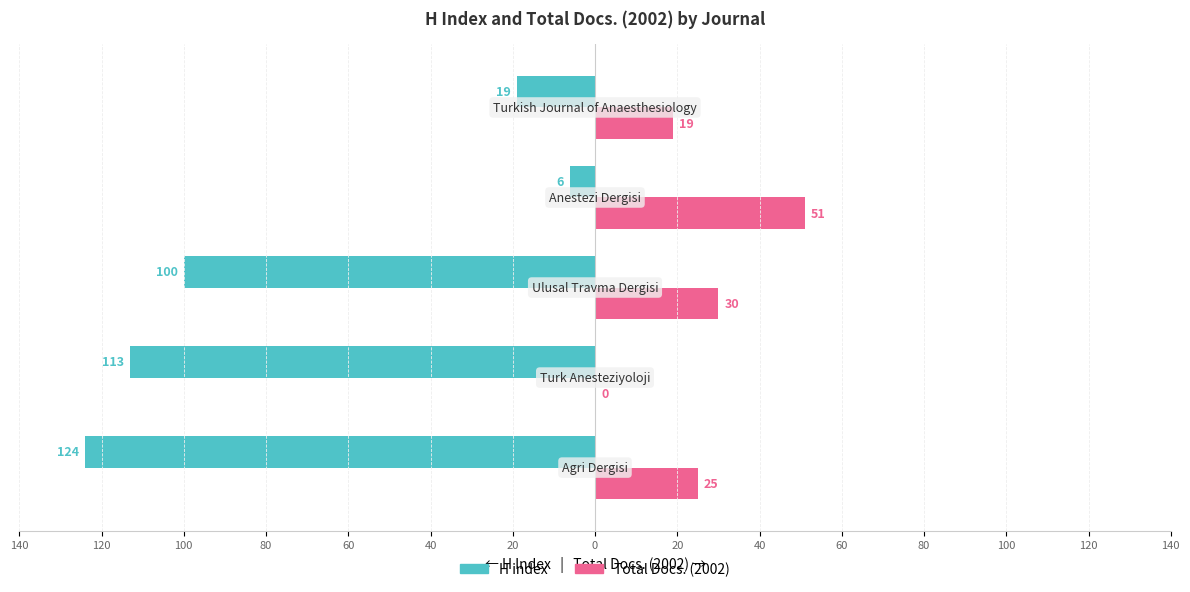

What are all the series names shown in the legend?

H index, Total Docs. (2002)